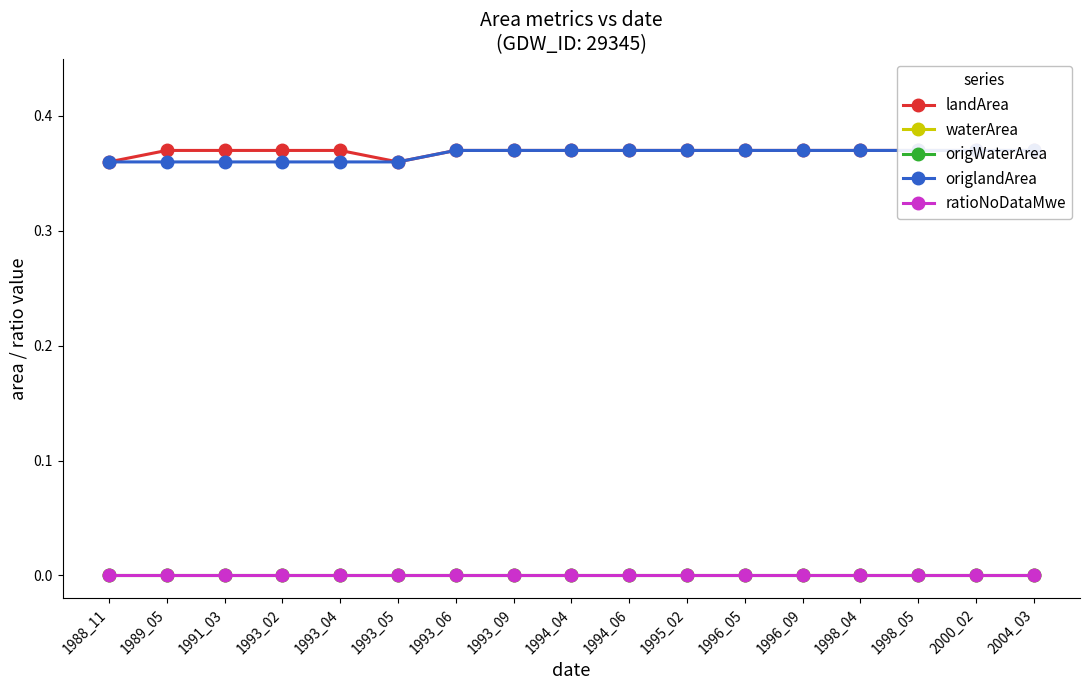

At which category does the chart reach its peak across all series?

1989_05